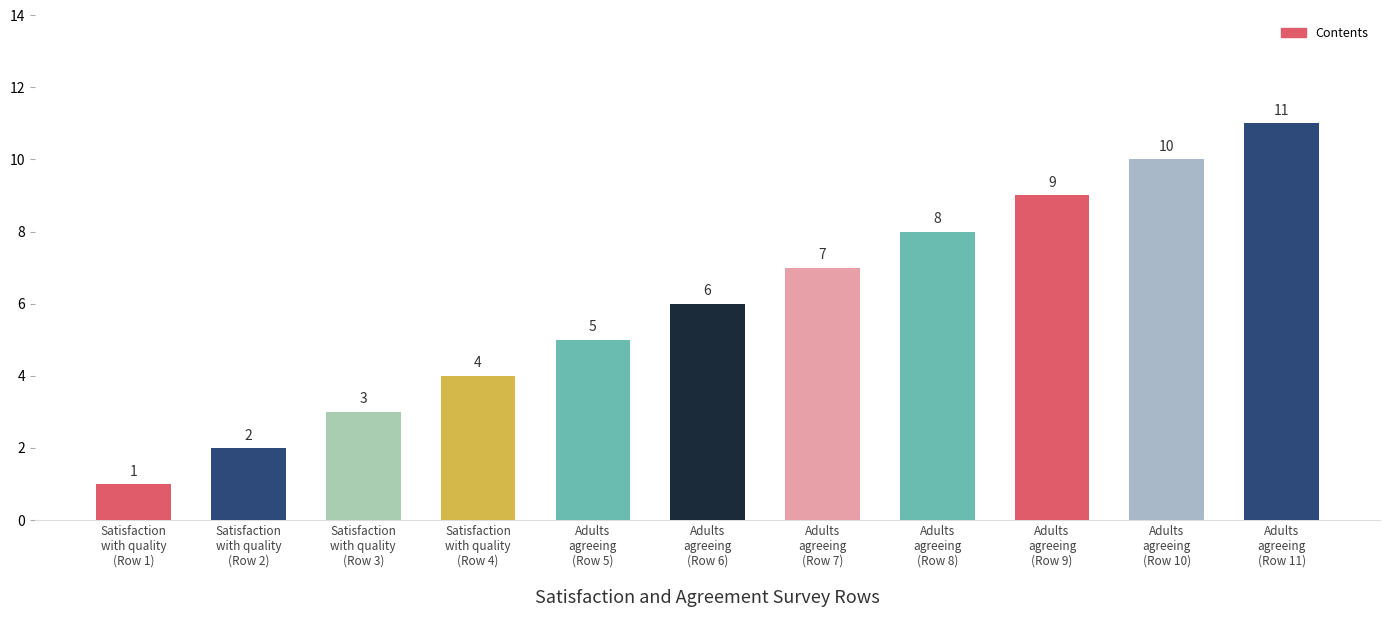

How many values are below 6?

5